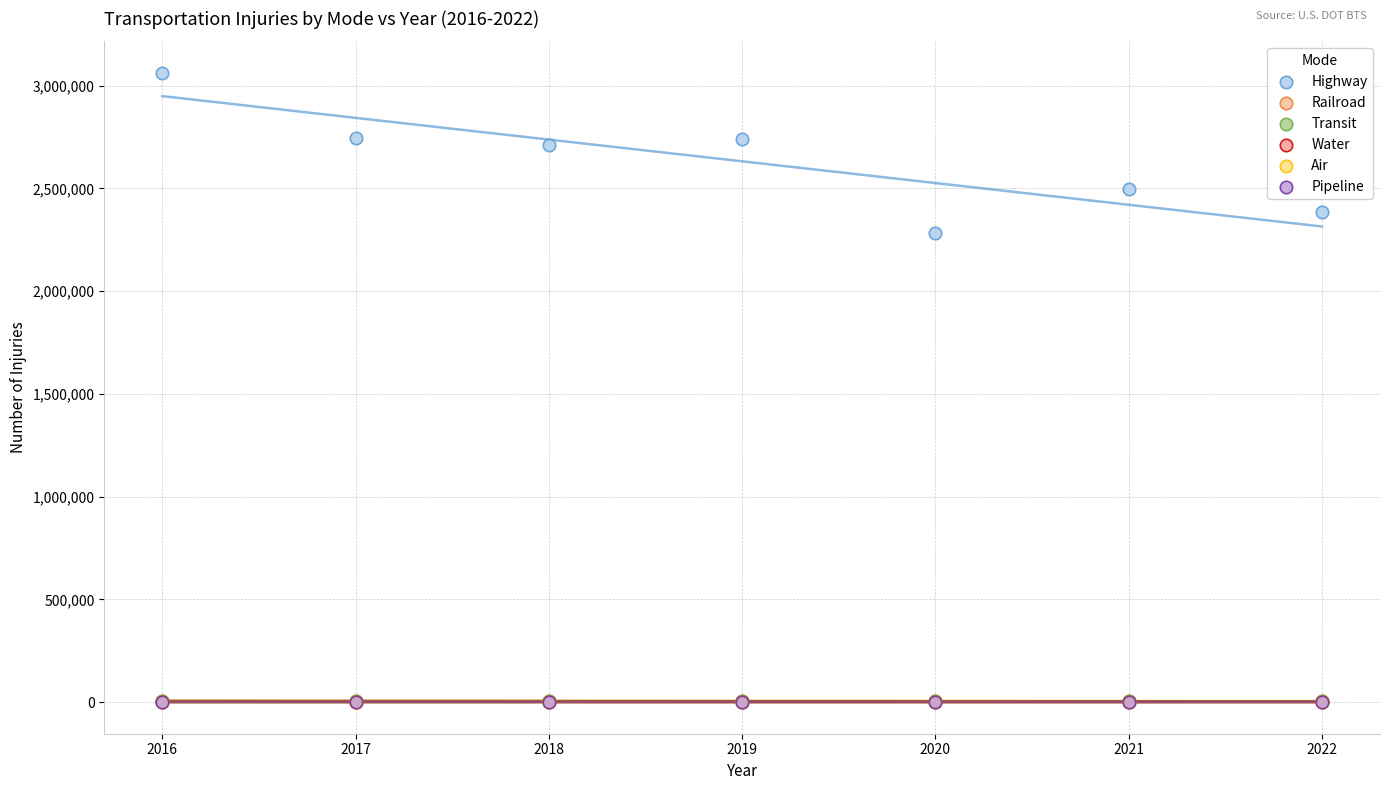

Which series reaches the maximum Y coordinate?

Highway